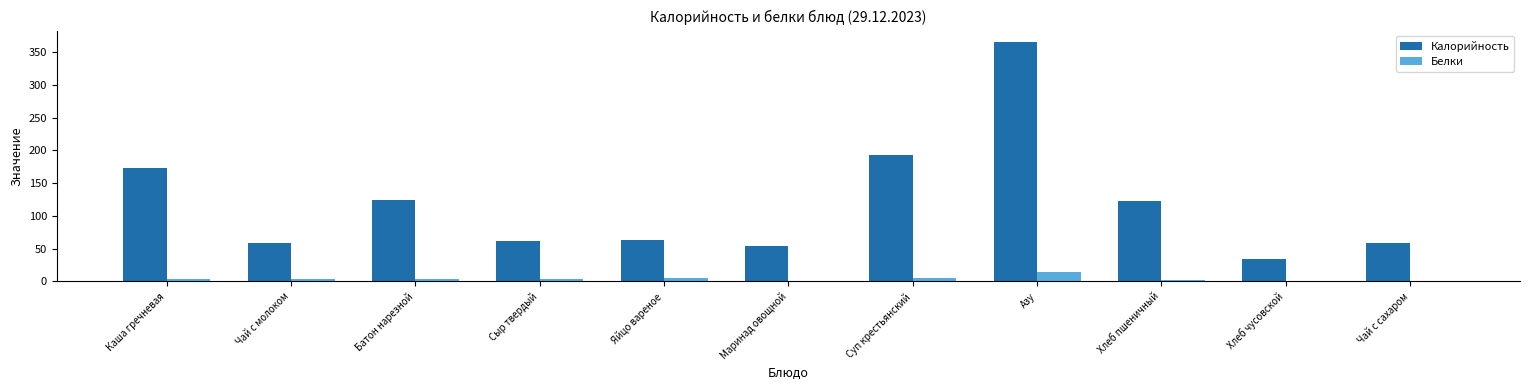

Is it true that Калорийность equals 36.0 at Чай с сахаром?

False